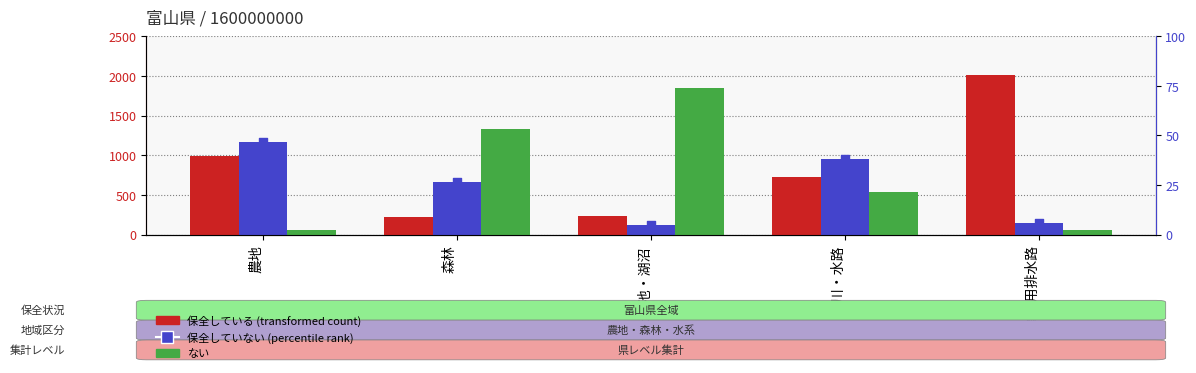

Which series has the largest total across all categories?

保全している